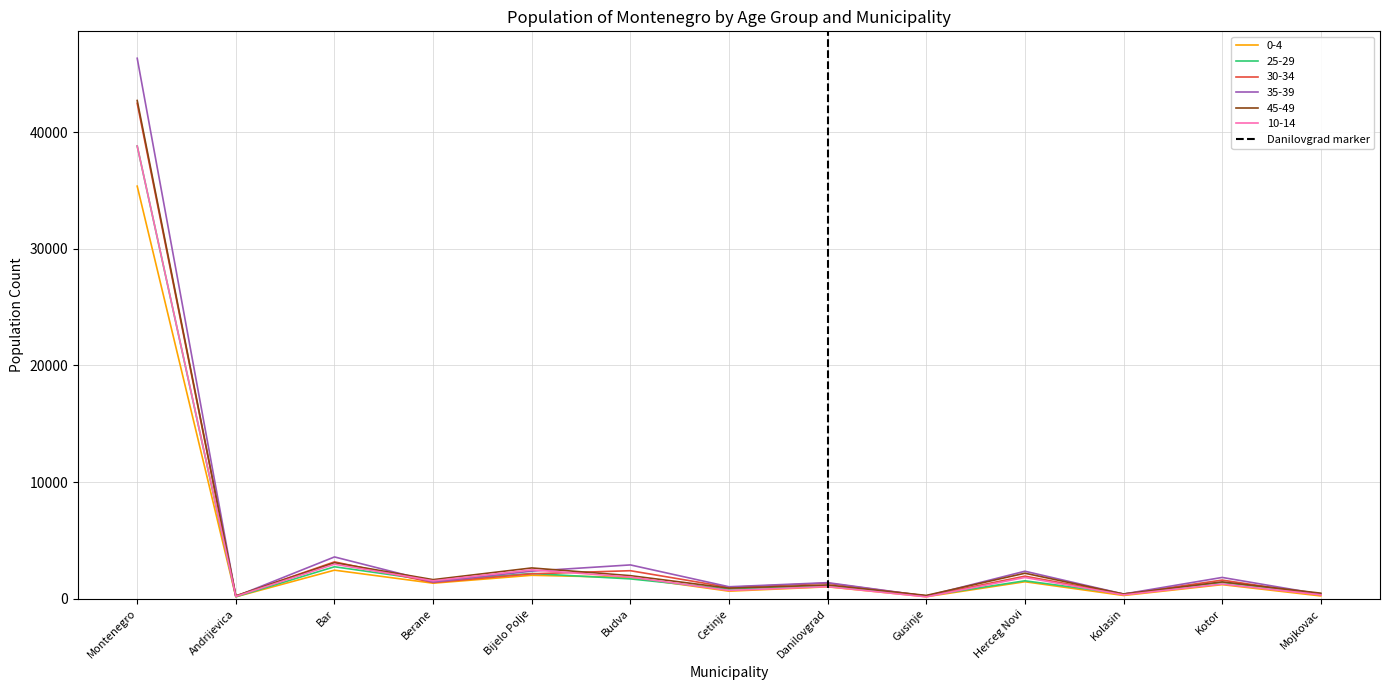

The value of 35-39 at Montenegro is 46328. True or false?

True